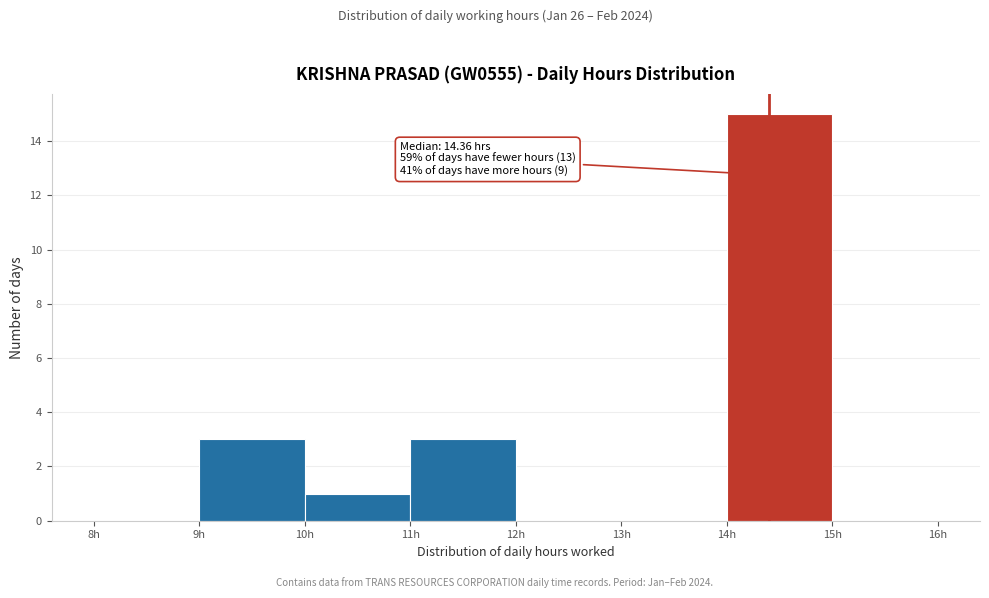

Over which range of the x-axis is the bar tallest?

14 to 15